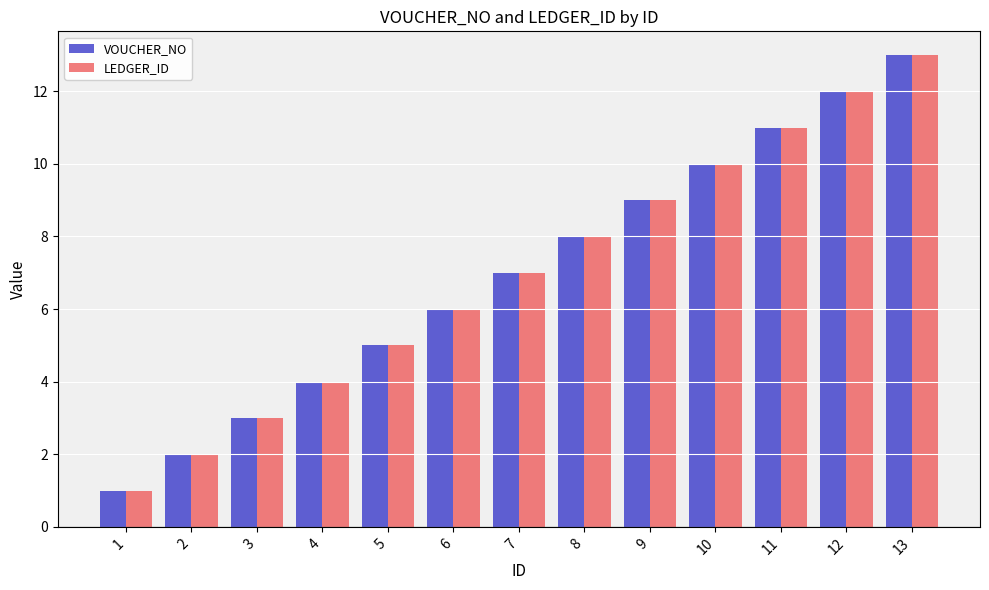

Reading left to right, list all the values displayed in this chart.

VOUCHER_NO: 1=1	2=2	3=3	4=4	5=5	6=6	7=7	8=8	9=9	10=10	11=11	12=12	13=13
LEDGER_ID: 1=1	2=2	3=3	4=4	5=5	6=6	7=7	8=8	9=9	10=10	11=11	12=12	13=13